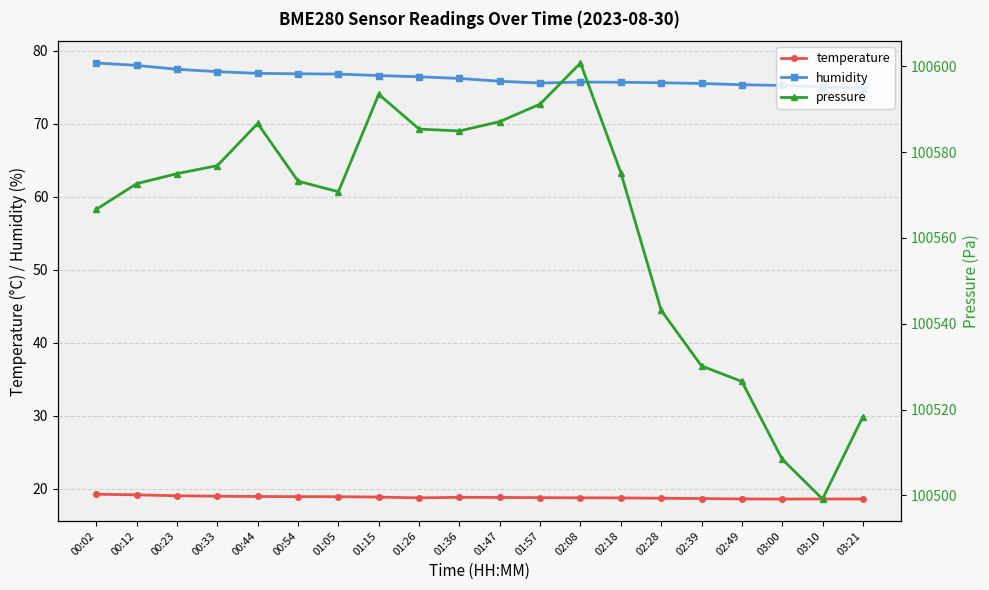

Rank the categories by temperature value from highest to lowest.

00:02, 00:12, 00:23, 00:33, 00:44, 00:54, 01:05, 01:15, 01:36, 01:47, 01:57, 02:08, 01:26, 02:18, 02:28, 02:39, 02:49, 03:10, 03:21, 03:00